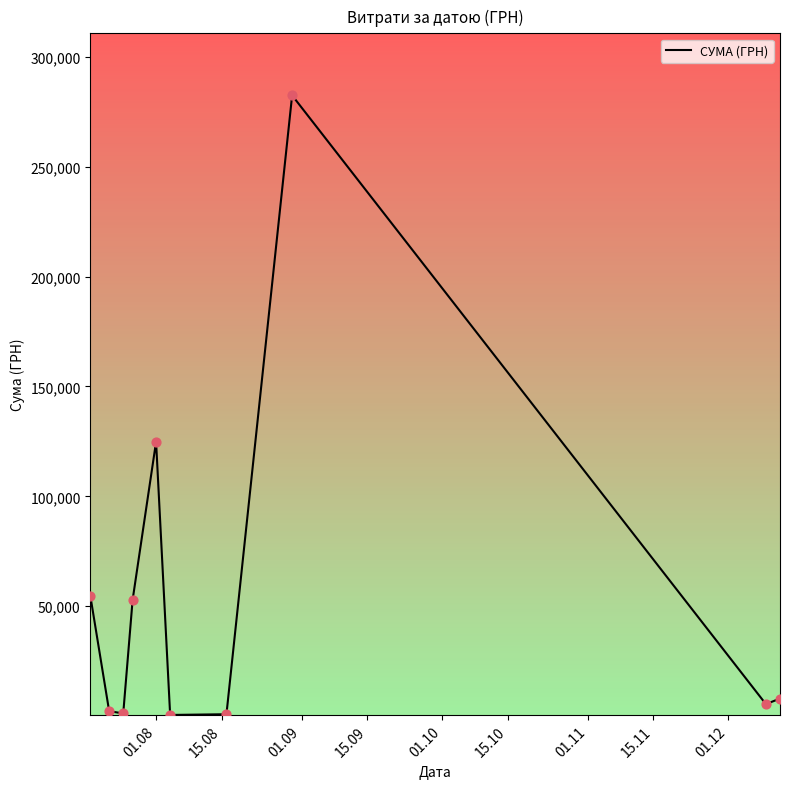

What is the difference between the maximum and minimum values?

282004.7